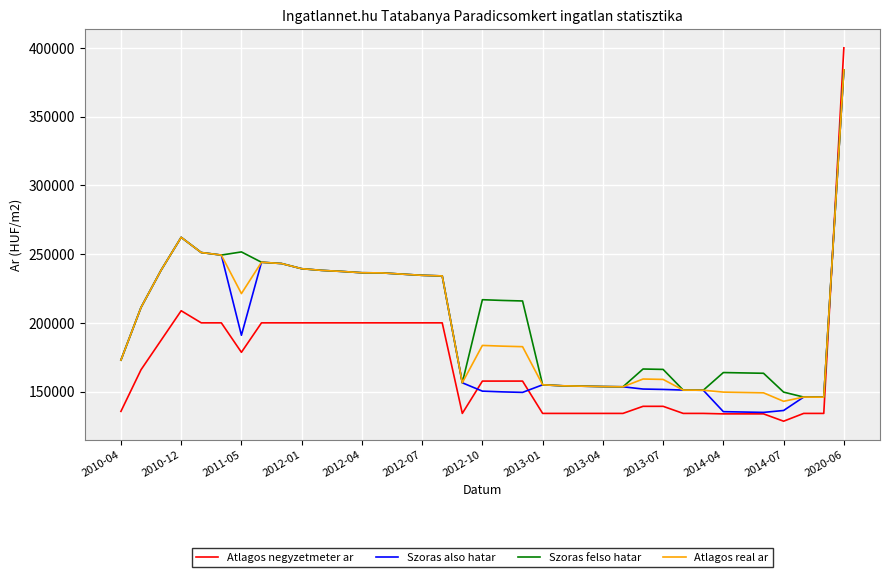

Is this an area chart (filled region under the line)?

No